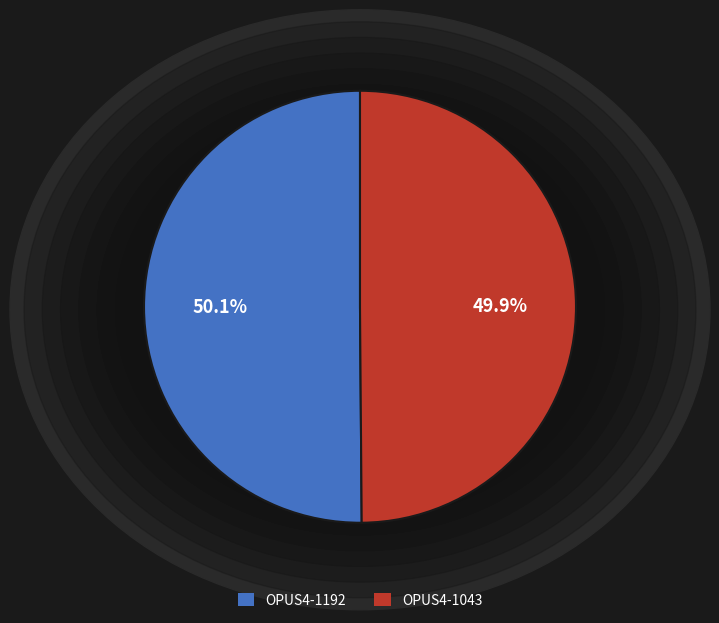

To the nearest percent, what is the average slice percentage?

50%